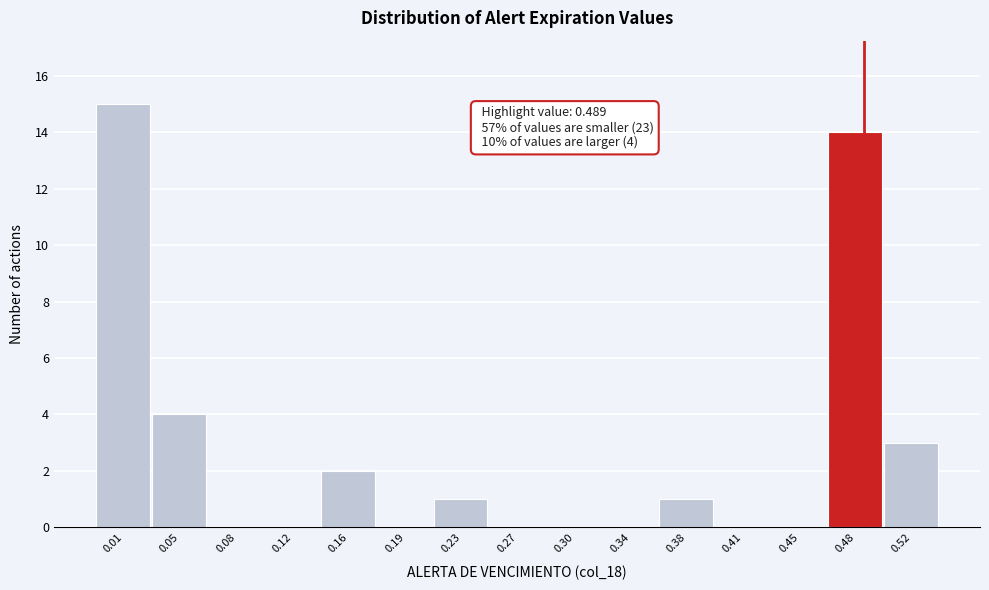

Which range on the x-axis has the tallest bar?

-0.005 to 0.030